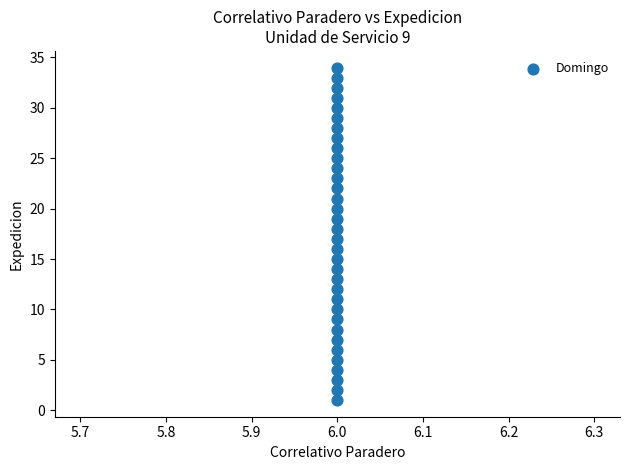

What is the range of Y values (max minus min)?

33